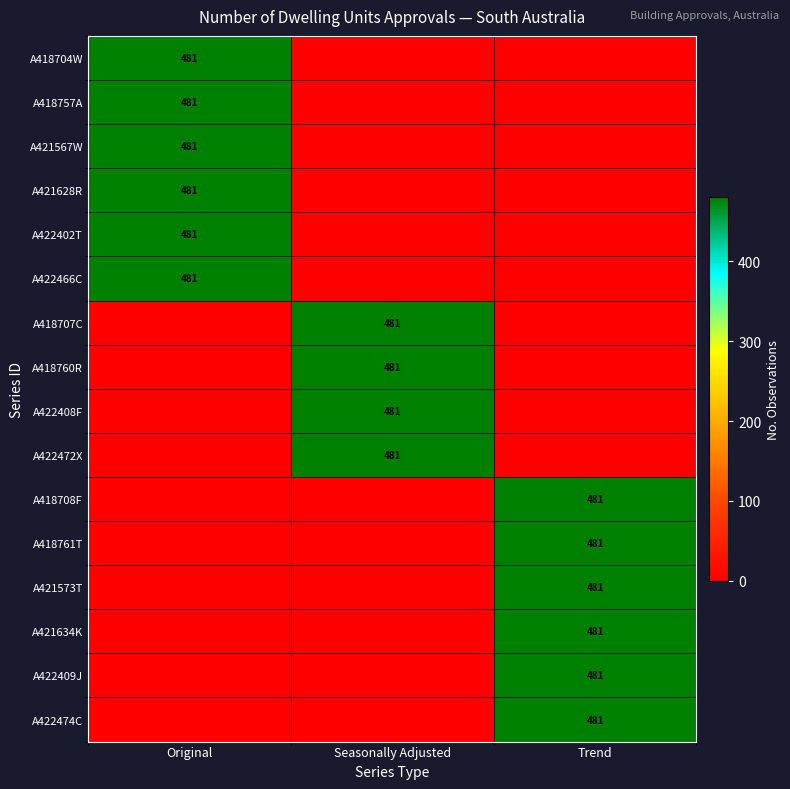

The value of A422466C at Original is 121. True or false?

False